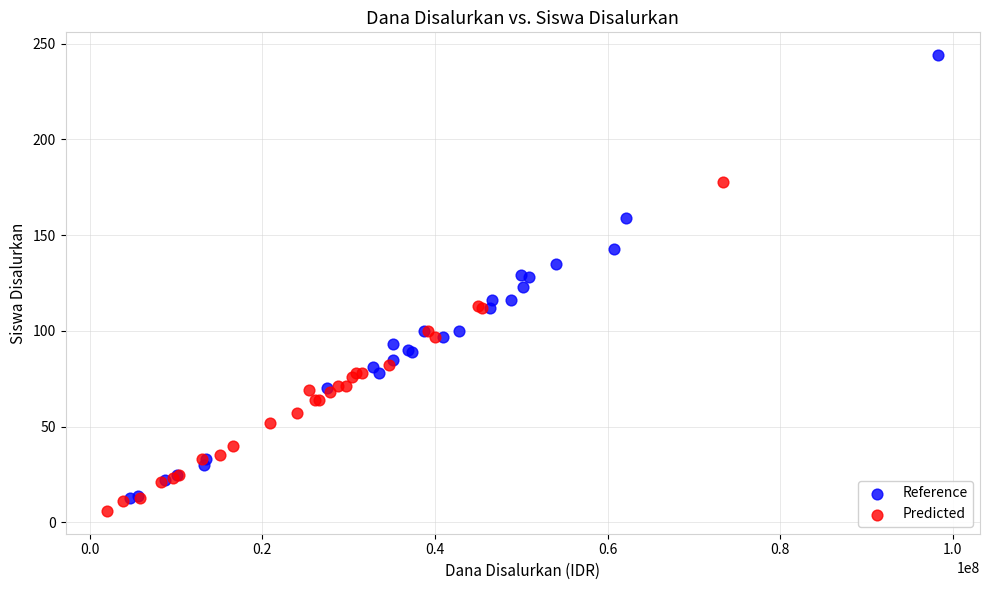

Which series contains the highest Y value?

Reference